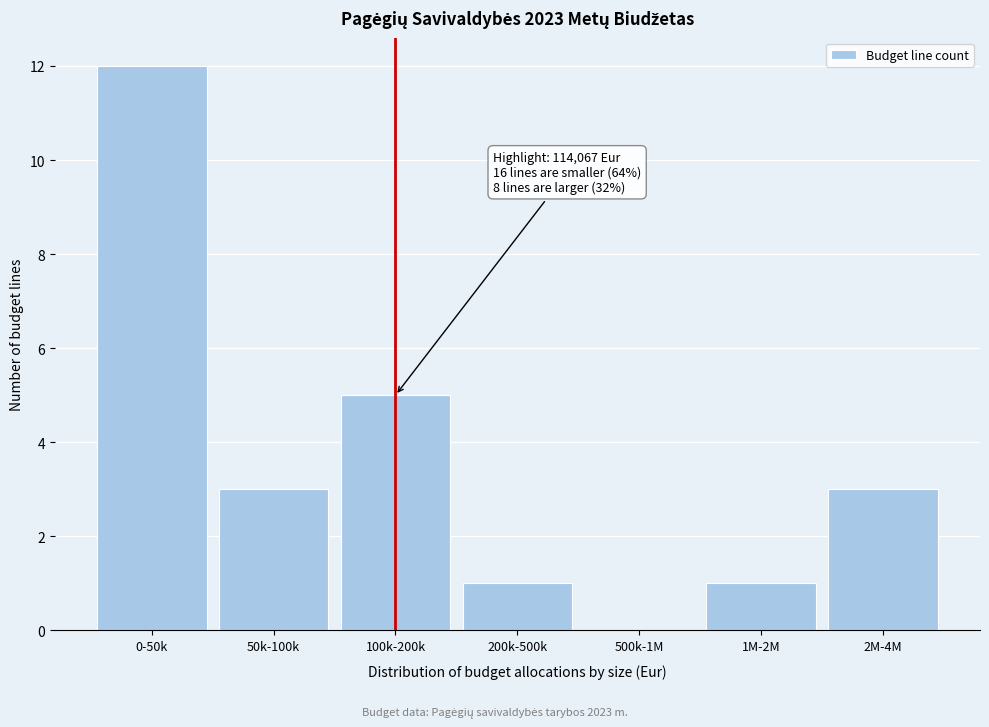

Reading left to right, extract all data points from this chart.

0-50k=12	50k-100k=3	100k-200k=5	200k-500k=1	500k-1M=0	1M-2M=1	2M-4M=3